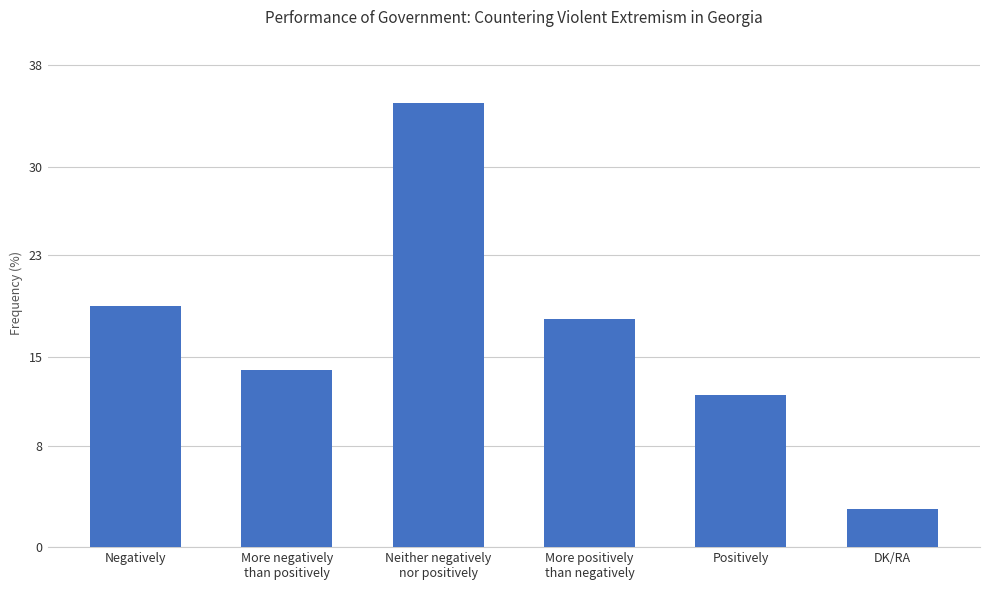

Which label corresponds to the smallest value in the chart?

DK/RA